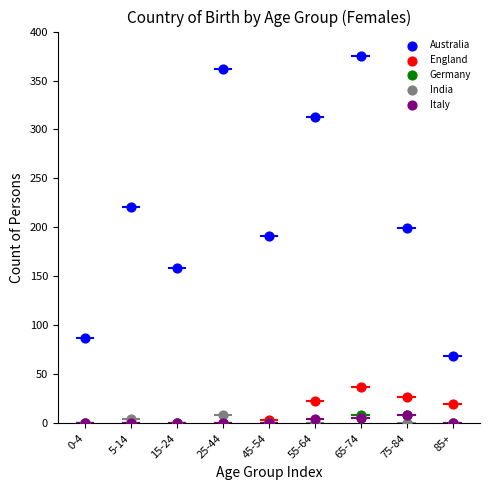

What are all the series names shown in the legend?

Australia, England, Germany, India, Italy